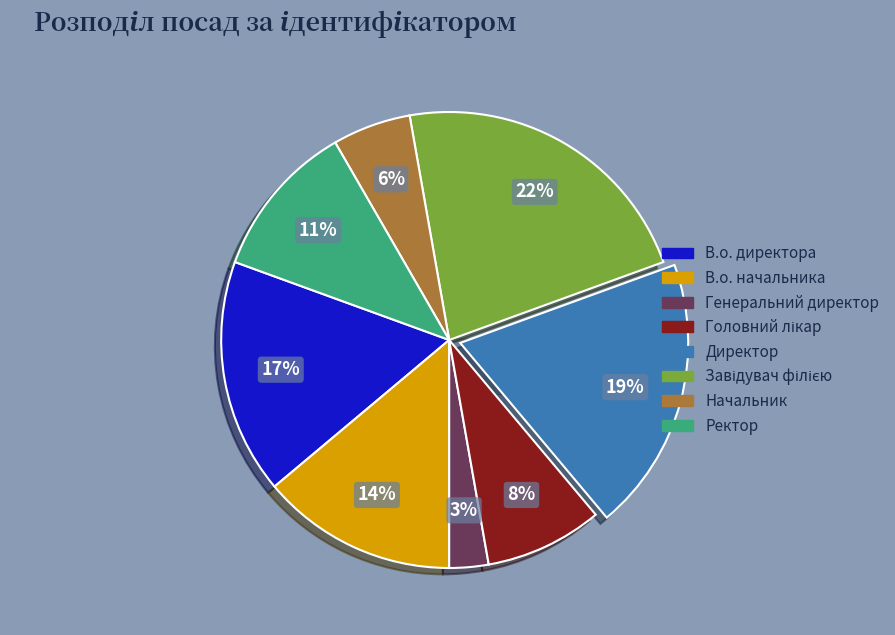

Which category has the biggest portion of the pie?

Завідувач філією